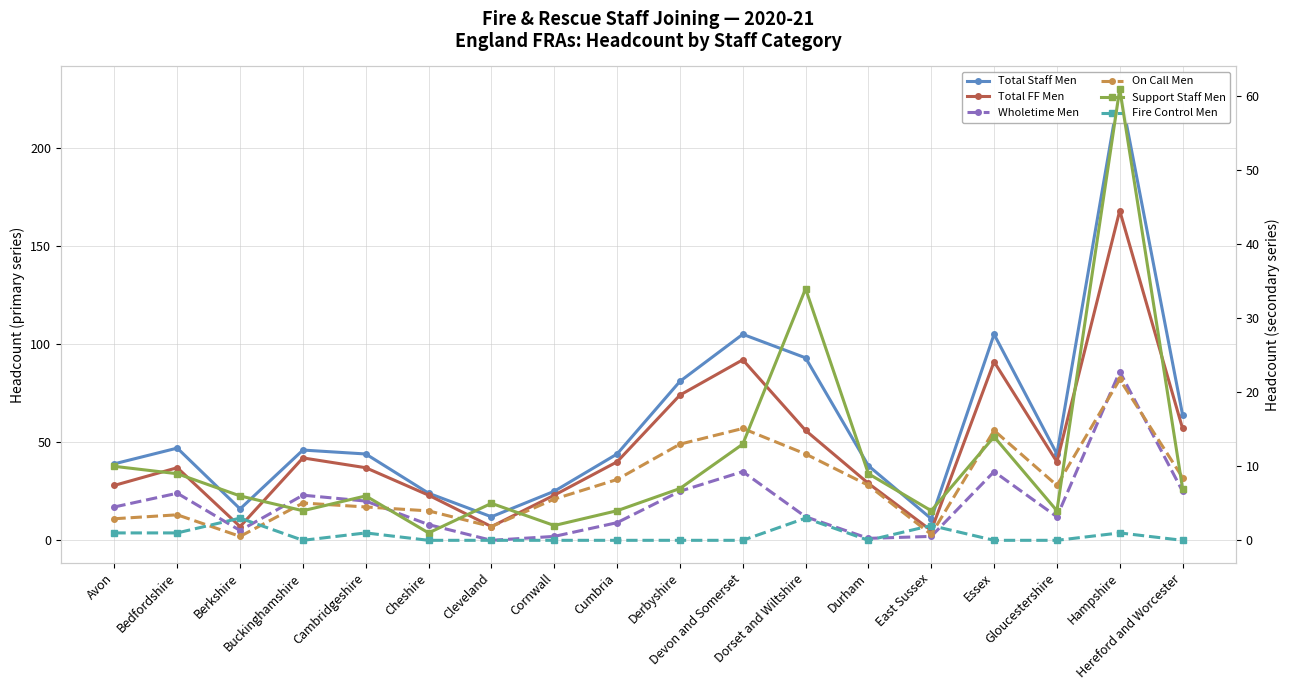

What are all the series names shown in the legend?

Total Staff Men, Total FF Men, Wholetime Men, On Call Men, Support Staff Men, Fire Control Men